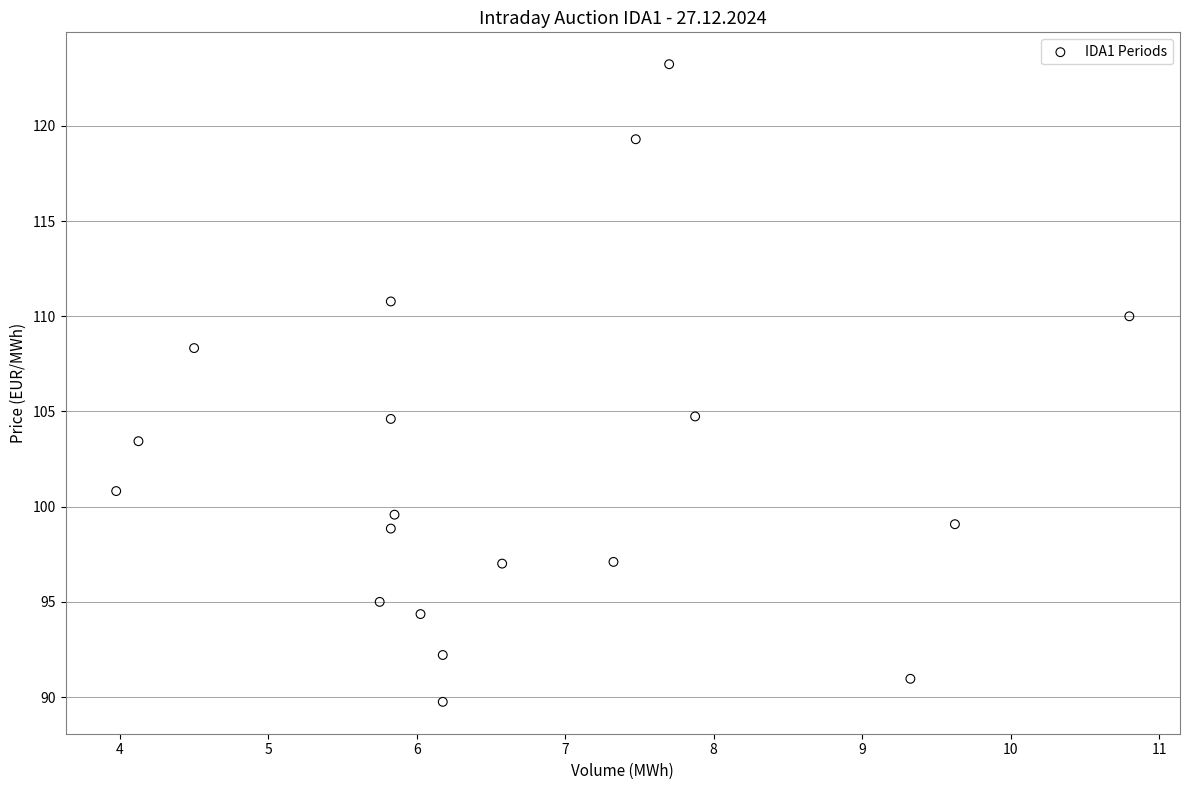

What is the range of X values (max minus min)?

6.8